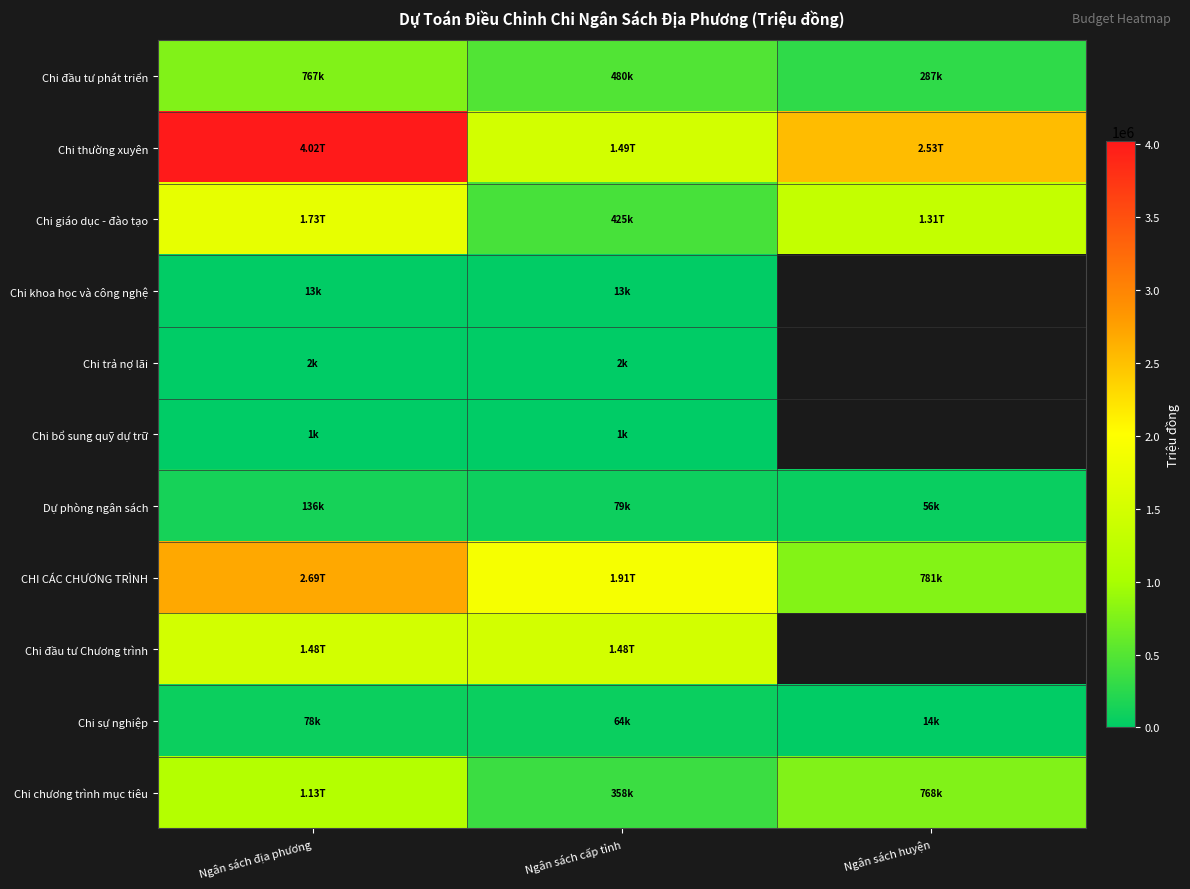

Which label corresponds to the largest value in the chart?

Ngân sách địa phương